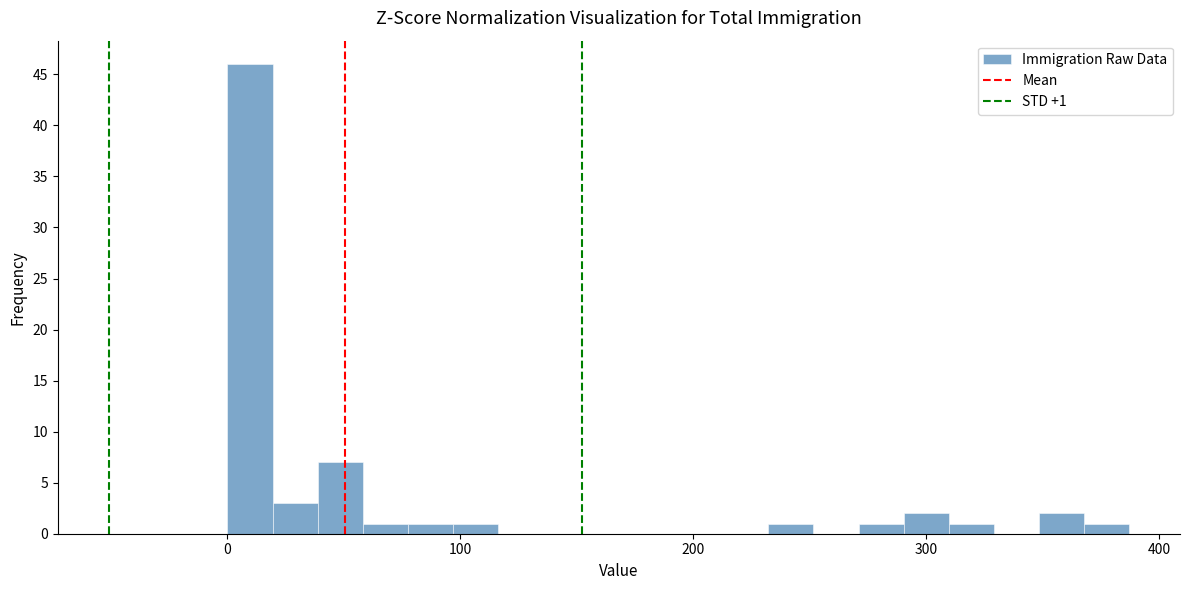

Around what value on the x-axis is the tallest bar? Give the approximate position of its centre, as read against the axis.

10